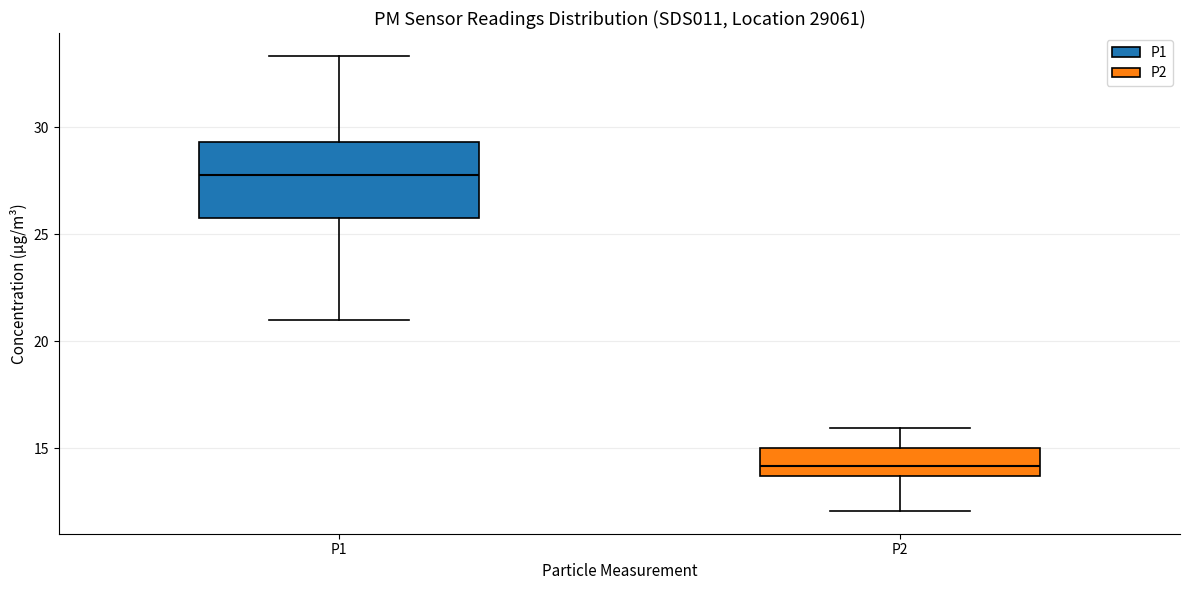

Where is the lower edge of the box for P1 on the y-axis? The values are not printed on the chart, so give them approximately, as read against the axis.

26.0